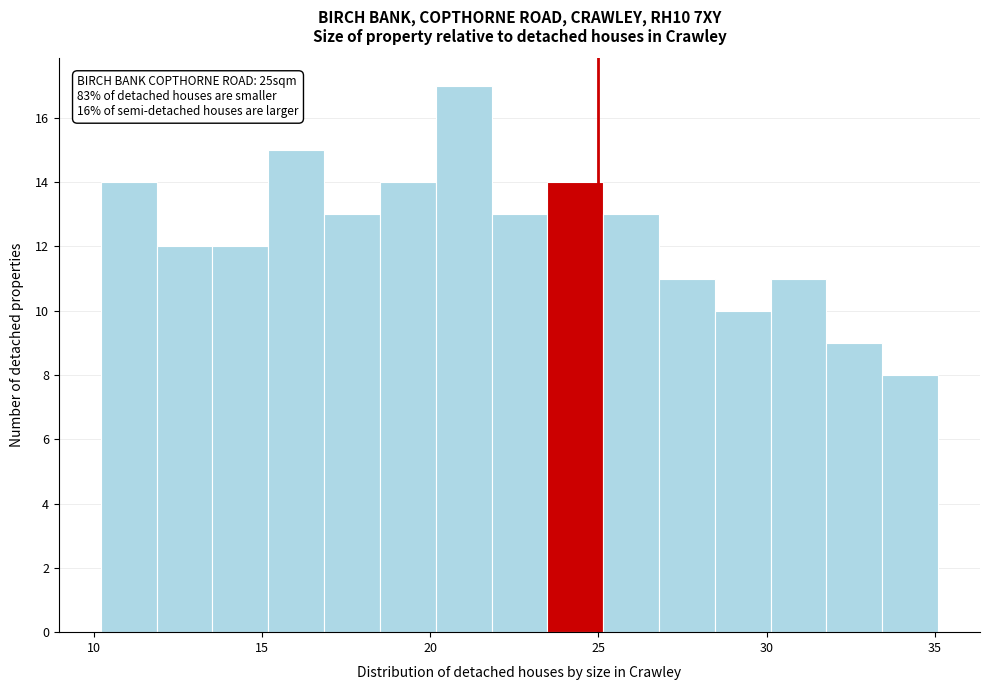

Read against the x-axis, roughly where is the centre of the tallest bar?

21.0